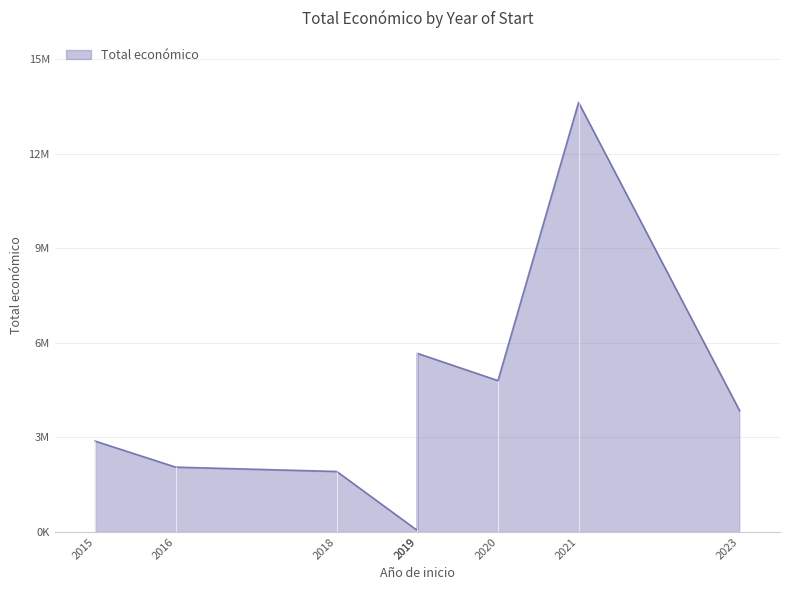

What is the difference between the values at 2018 and 2019?

1948299